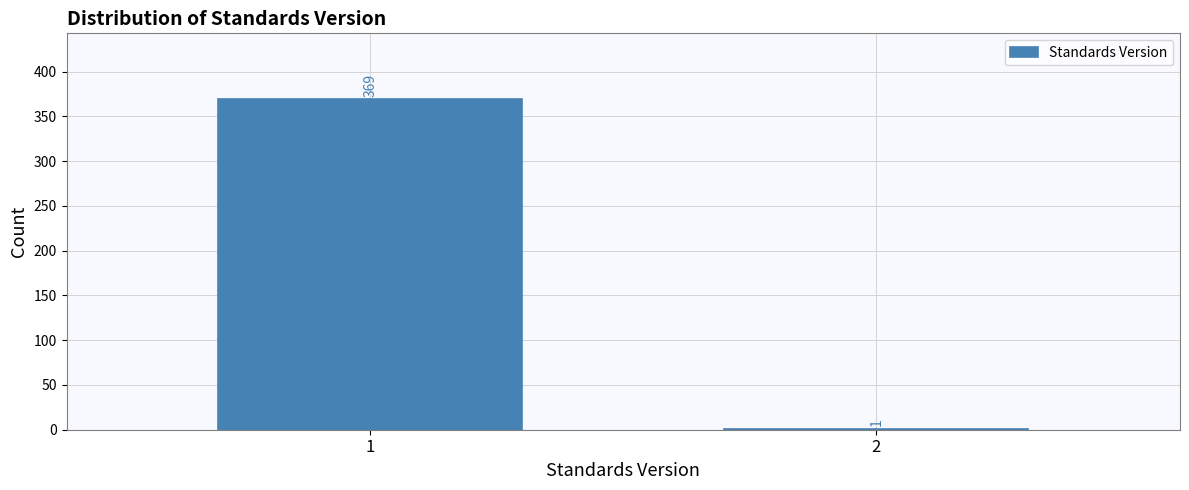

Reading left to right, list all the values displayed in this chart.

1=369	2=1